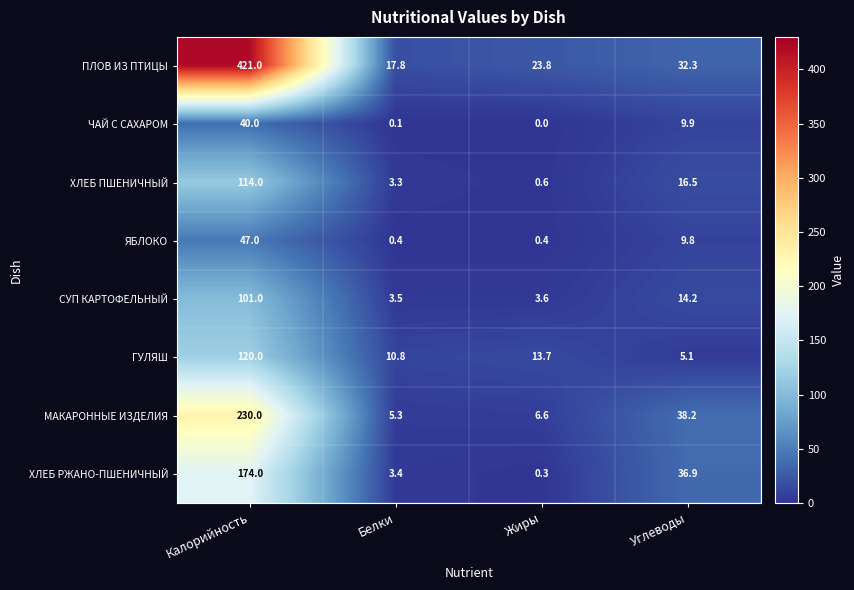

What is the difference between the maximum and minimum values in the ЧАЙ С САХАРОМ series?

40.0